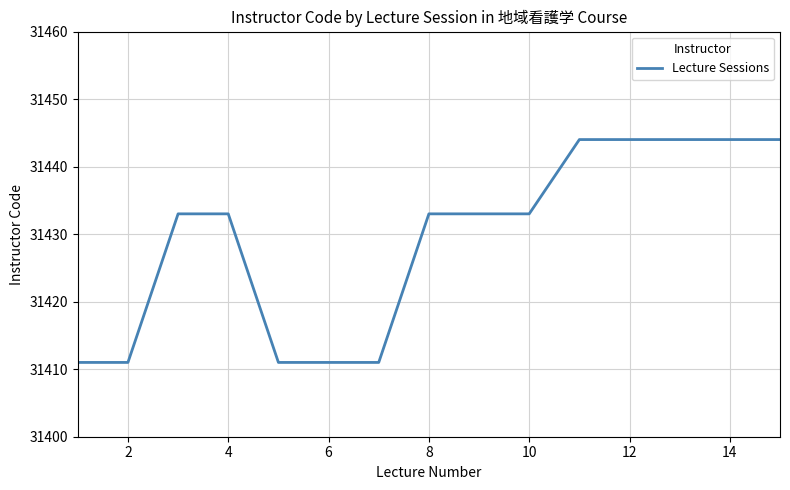

What is the maximum value shown in the chart?

31444